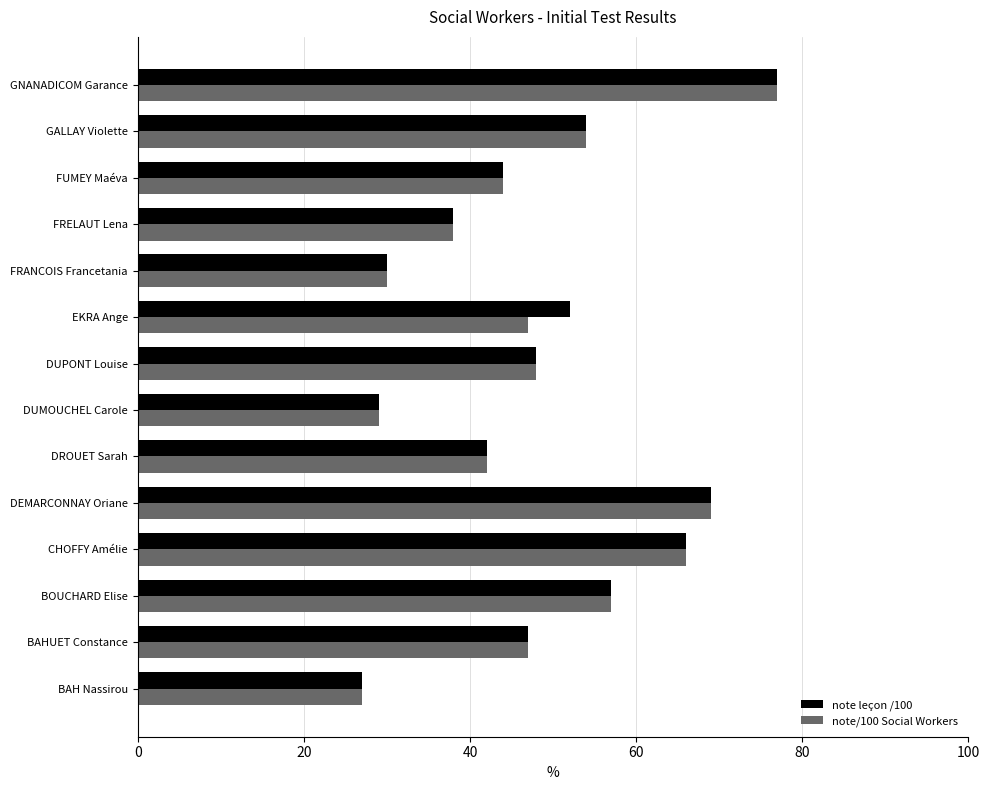

What is the difference between the maximum and minimum values in the note/100 Social Workers series?

50